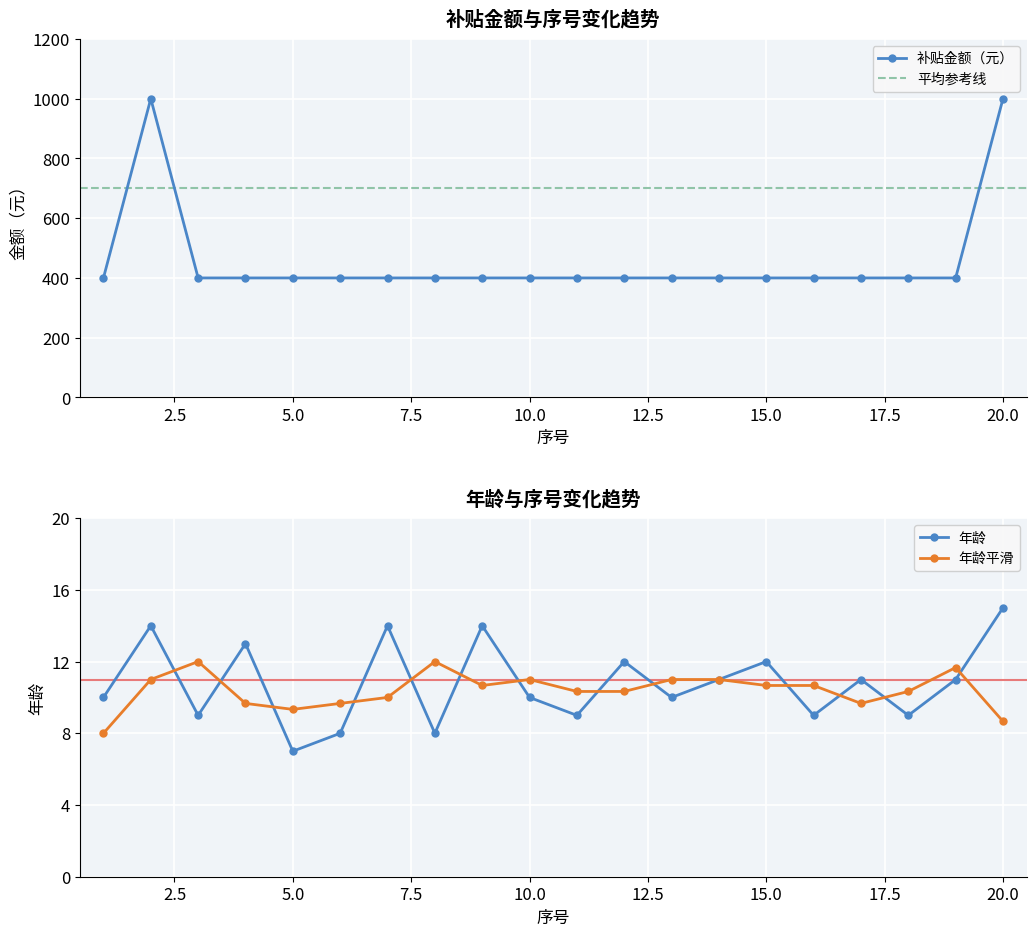

The value of 补贴金额（元） at 10.0 is 400. True or false?

True